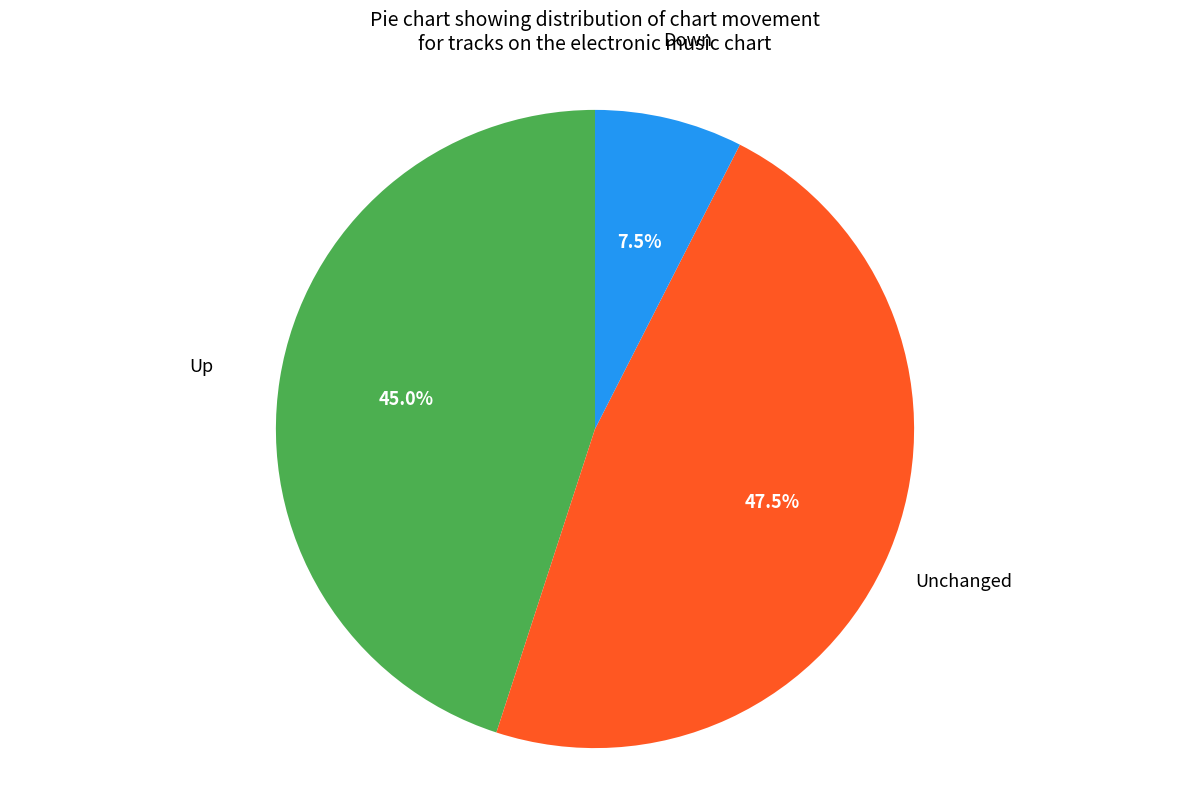

Does any single category account for the majority?

No